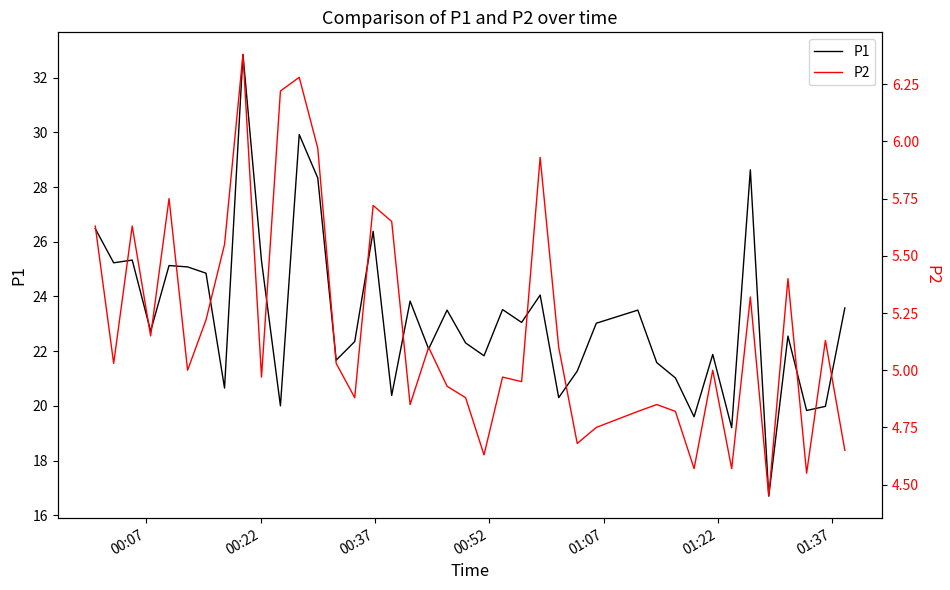

What are all the series names shown in the legend?

P1, P2